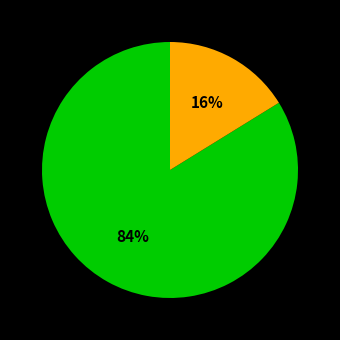

To the nearest percent, what is the difference between the largest and smallest slice percentages?

68%